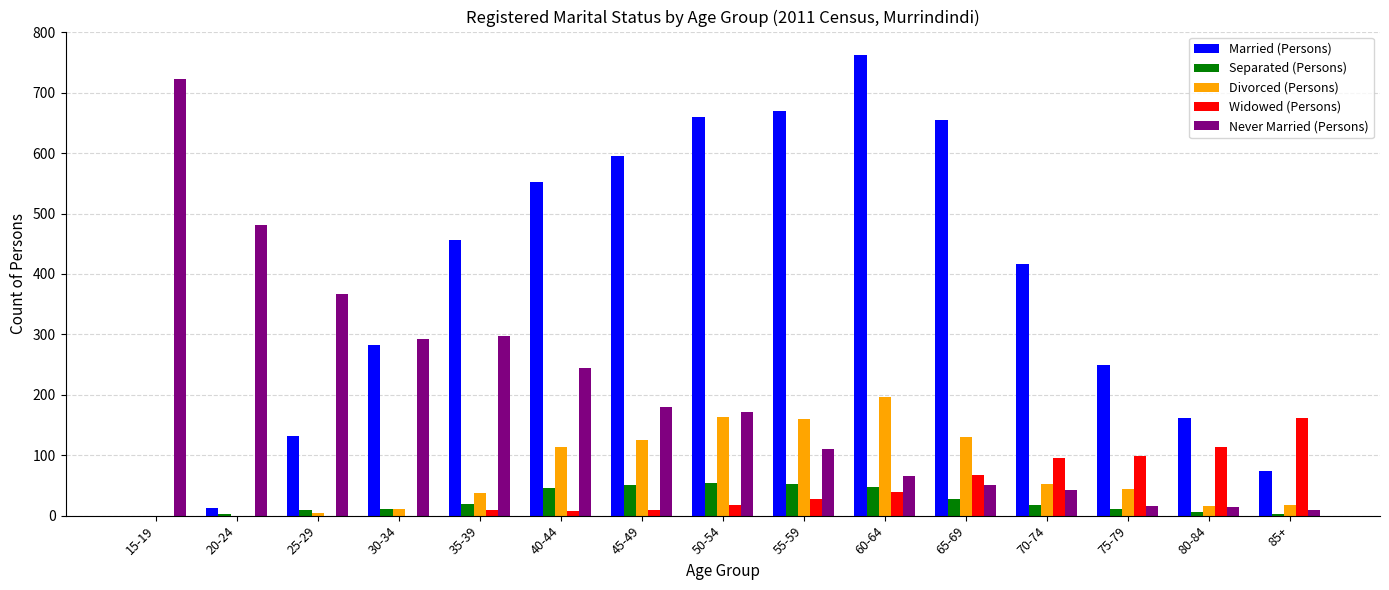

Count the number of data series in this chart.

5